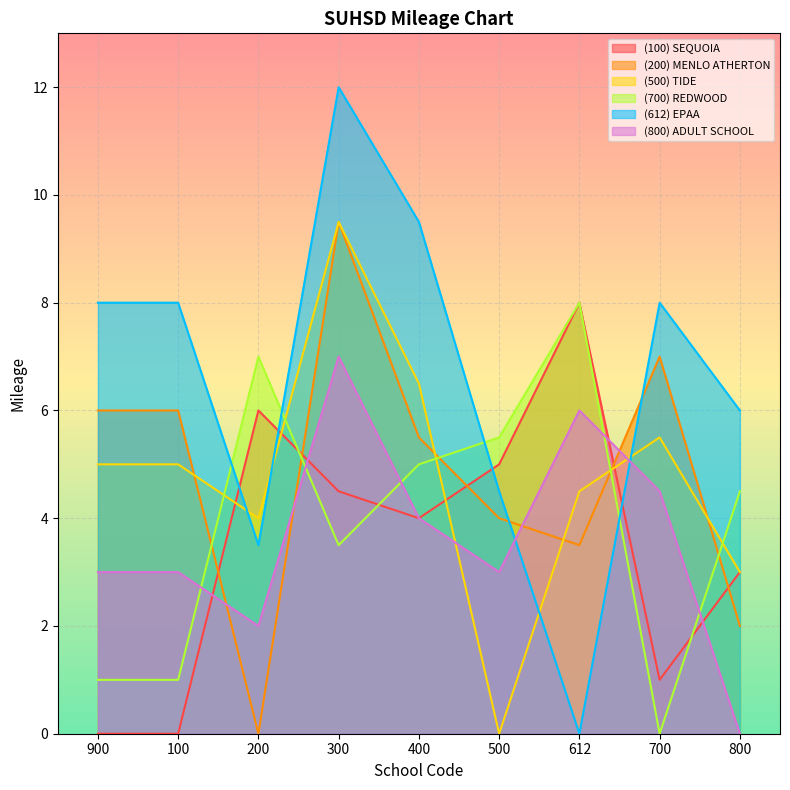

What is the label of the 6th point from the left?

500